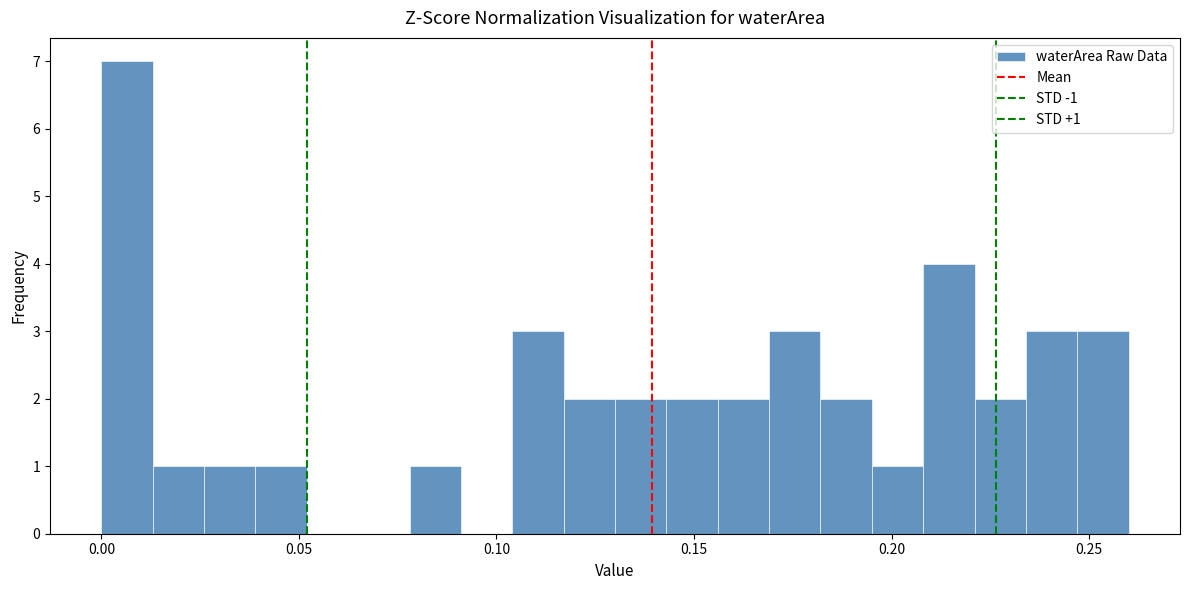

Read against the x-axis, roughly where is the centre of the tallest bar?

0.005